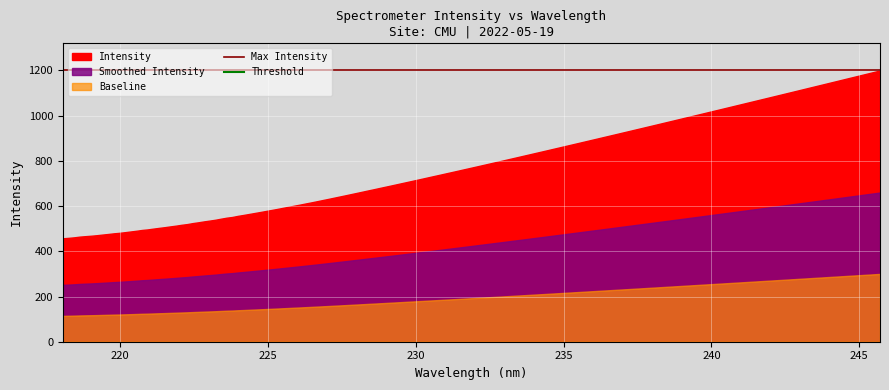

The value of Max Intensity at 220 is 1199.7. True or false?

True